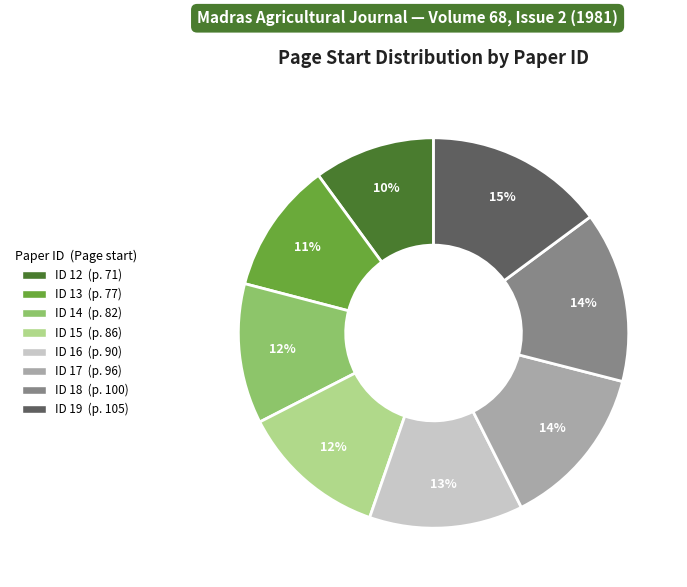

Is there a majority slice in this chart?

No